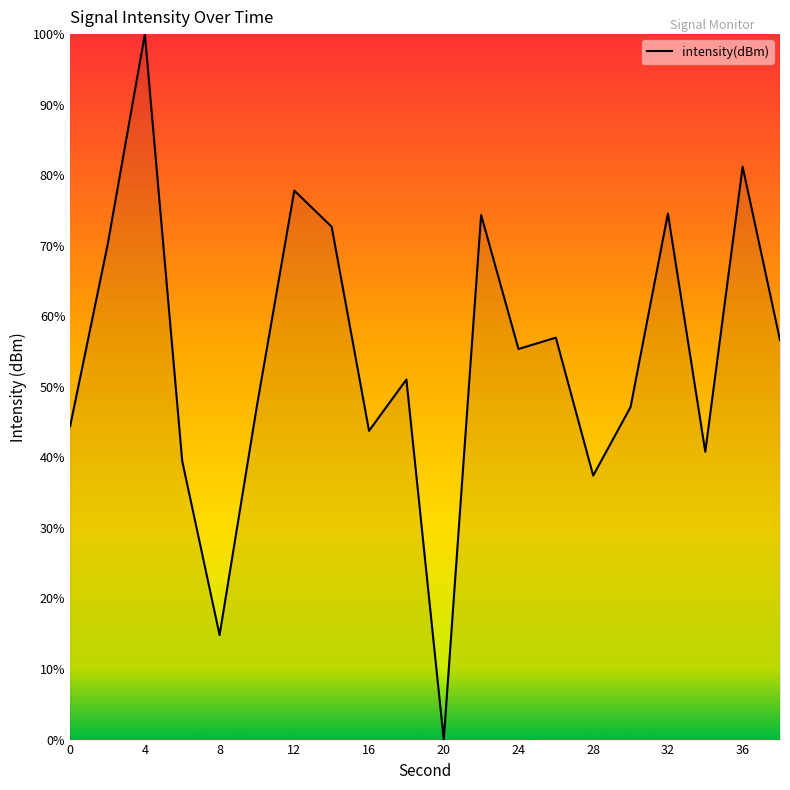

What is the difference between the maximum and minimum values?

100.0